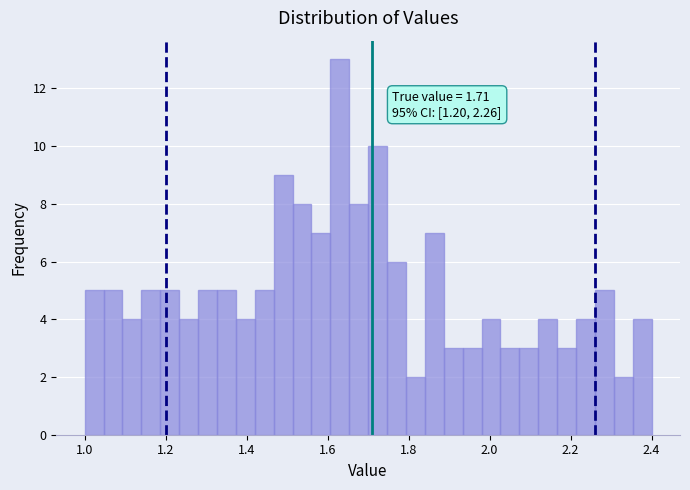

Read against the x-axis, roughly where is the centre of the tallest bar?

1.64